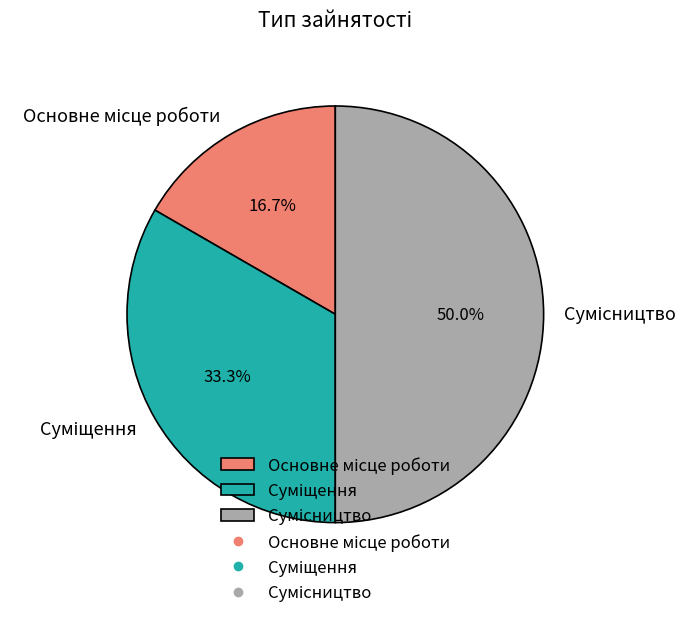

Count the number of slices in the pie.

3